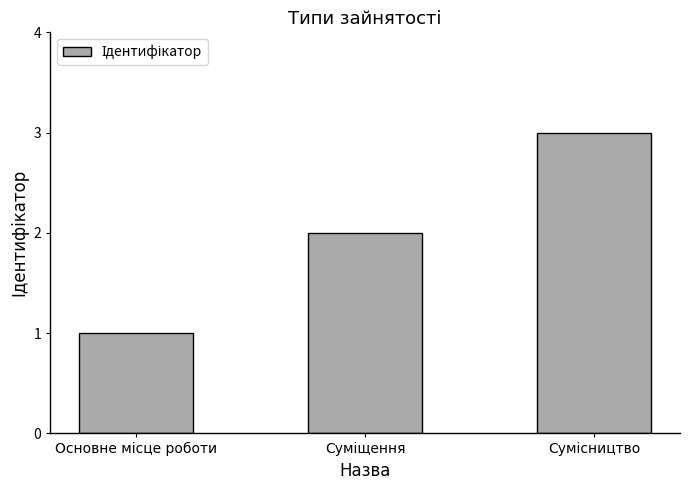

Count the number of data series in this chart.

1